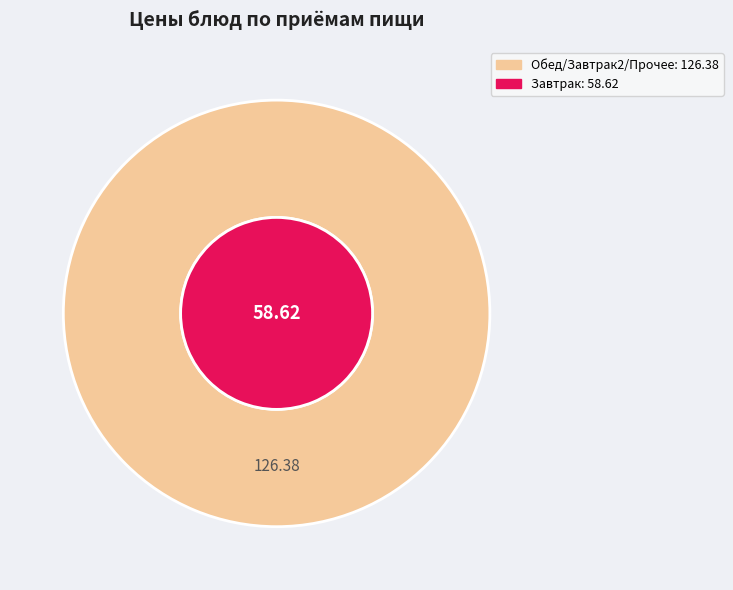

True or false: Компот из изюма accounts for 1% of the total.

False